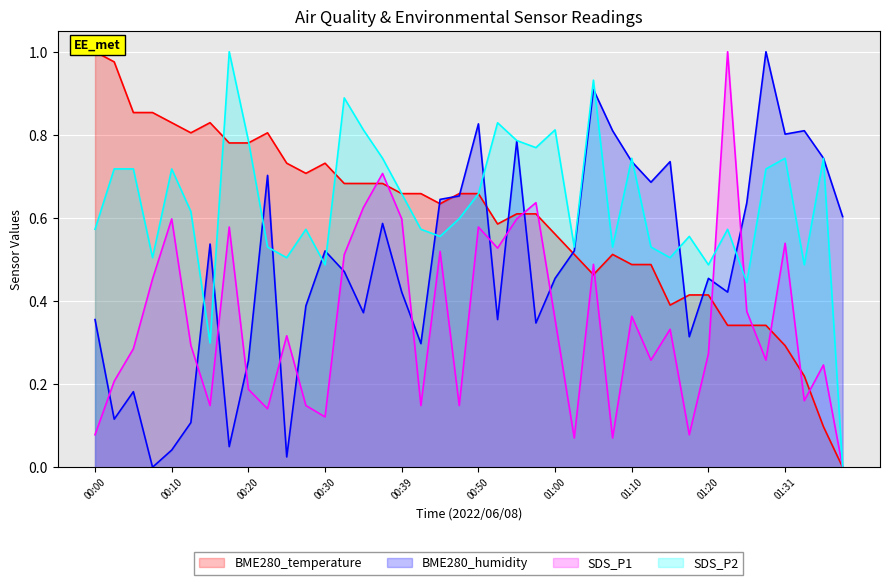

At which category is the sum across all series the highest?

01:05